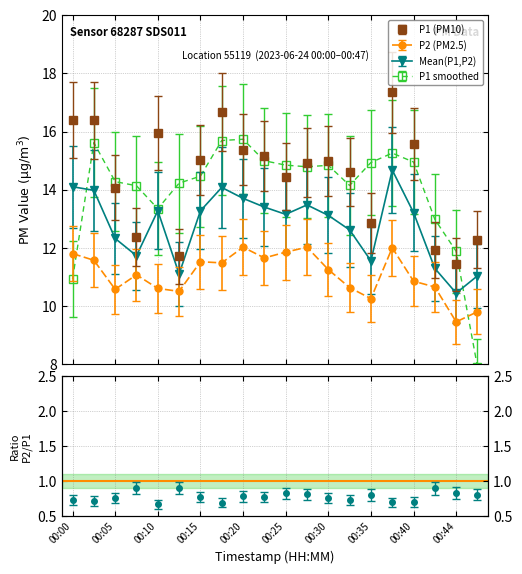

True or false: P2 (PM2.5) and P1 (PM10) cross at least once.

False